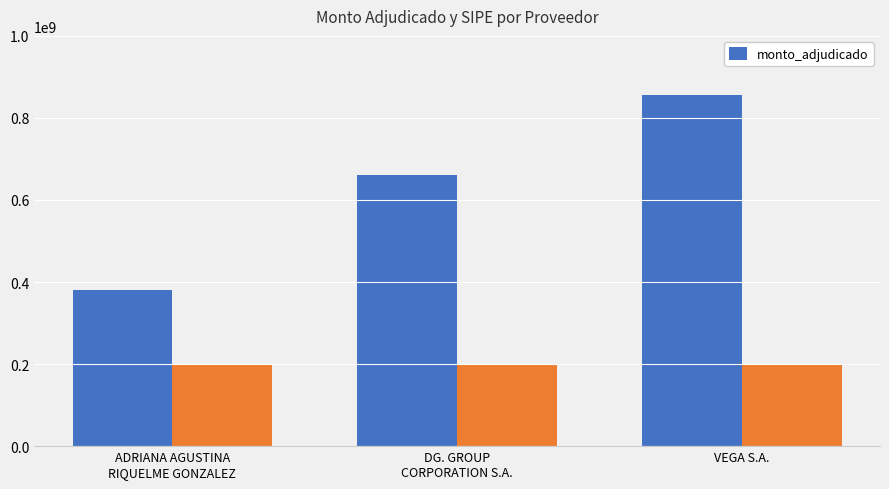

The chart shows a value of 660562340 at DG. GROUP
CORPORATION S.A.. True or false?

True